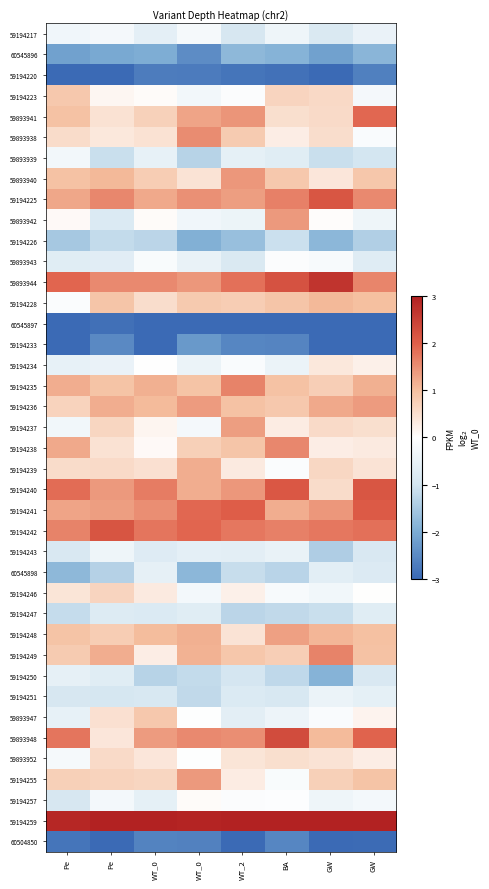

Reading right to left, extract all data points from this chart.

59194217: GW=-0.5	GW=-0.9	BA=-0.4	WT_2=-0.9	WT_0=-0.2	WT_0=-0.6	Pe=-0.2	Pe=-0.3
60545896: GW=-1.8	GW=-2.2	BA=-1.9	WT_2=-1.8	WT_0=-2.5	WT_0=-2.0	Pe=-2.0	Pe=-2.2
59194220: GW=-2.7	GW=-3.0	BA=-2.9	WT_2=-2.8	WT_0=-2.7	WT_0=-2.7	Pe=-3.0	Pe=-3.0
59194223: GW=-0.2	GW=0.6	BA=0.7	WT_2=-0.1	WT_0=-0.3	WT_0=0.0	Pe=0.1	Pe=0.9
59893941: GW=1.9	GW=0.6	BA=0.5	WT_2=1.4	WT_0=1.3	WT_0=0.7	Pe=0.5	Pe=1.0
59893938: GW=-0.1	GW=0.5	BA=0.3	WT_2=0.8	WT_0=1.5	WT_0=0.5	Pe=0.4	Pe=0.6
59893939: GW=-1.0	GW=-1.1	BA=-0.7	WT_2=-0.6	WT_0=-1.3	WT_0=-0.6	Pe=-1.1	Pe=-0.3
59893940: GW=0.9	GW=0.4	BA=0.9	WT_2=1.4	WT_0=0.4	WT_0=0.8	Pe=1.1	Pe=1.0
59194225: GW=1.6	GW=2.1	BA=1.6	WT_2=1.3	WT_0=1.5	WT_0=1.2	Pe=1.6	Pe=1.3
59893942: GW=-0.4	GW=0.0	BA=1.4	WT_2=-0.4	WT_0=-0.3	WT_0=0.1	Pe=-0.8	Pe=0.1
59194226: GW=-1.4	GW=-1.8	BA=-1.1	WT_2=-1.7	WT_0=-1.9	WT_0=-1.3	Pe=-1.2	Pe=-1.5
59893943: GW=-0.7	GW=-0.2	BA=-0.1	WT_2=-0.9	WT_0=-0.5	WT_0=-0.1	Pe=-0.7	Pe=-0.7
59893944: GW=1.6	GW=2.7	BA=2.2	WT_2=1.8	WT_0=1.4	WT_0=1.6	Pe=1.6	Pe=1.9
59194228: GW=1.0	GW=1.1	BA=0.9	WT_2=0.8	WT_0=0.8	WT_0=0.5	Pe=0.9	Pe=-0.1
60545897: GW=-3.0	GW=-3.0	BA=-3.0	WT_2=-3.0	WT_0=-3.0	WT_0=-3.0	Pe=-2.9	Pe=-3.0
59194233: GW=-3.0	GW=-3.0	BA=-2.6	WT_2=-2.6	WT_0=-2.3	WT_0=-3.0	Pe=-2.5	Pe=-3.0
59194234: GW=0.2	GW=0.4	BA=-0.4	WT_2=-0.1	WT_0=-0.5	WT_0=-0.0	Pe=-0.5	Pe=-0.5
59194235: GW=1.2	GW=0.8	BA=1.0	WT_2=1.6	WT_0=0.9	WT_0=1.2	Pe=0.9	Pe=1.2
59194236: GW=1.4	GW=1.2	BA=0.9	WT_2=0.9	WT_0=1.4	WT_0=1.0	Pe=1.2	Pe=0.7
59194237: GW=0.5	GW=0.6	BA=0.3	WT_2=1.3	WT_0=-0.2	WT_0=0.2	Pe=0.6	Pe=-0.3
59194238: GW=0.3	GW=0.3	BA=1.6	WT_2=0.9	WT_0=0.7	WT_0=0.1	Pe=0.5	Pe=1.2
59194239: GW=0.4	GW=0.6	BA=-0.1	WT_2=0.3	WT_0=1.2	WT_0=0.5	Pe=0.6	Pe=0.6
59194240: GW=2.1	GW=0.5	BA=2.1	WT_2=1.4	WT_0=1.2	WT_0=1.7	Pe=1.4	Pe=1.9
59194241: GW=2.1	GW=1.4	BA=1.2	WT_2=2.0	WT_0=1.9	WT_0=1.5	Pe=1.4	Pe=1.3
59194242: GW=1.8	GW=1.7	BA=1.6	WT_2=1.7	WT_0=1.9	WT_0=1.8	Pe=2.2	Pe=1.6
59194243: GW=-0.9	GW=-1.4	BA=-0.5	WT_2=-0.6	WT_0=-0.6	WT_0=-0.8	Pe=-0.4	Pe=-0.9
60545898: GW=-0.8	GW=-0.7	BA=-1.3	WT_2=-1.1	WT_0=-1.8	WT_0=-0.6	Pe=-1.4	Pe=-1.8
59194246: GW=0.0	GW=-0.3	BA=-0.2	WT_2=0.2	WT_0=-0.3	WT_0=0.3	Pe=0.7	Pe=0.4
59194247: GW=-0.7	GW=-1.1	BA=-1.2	WT_2=-1.3	WT_0=-0.7	WT_0=-0.8	Pe=-0.8	Pe=-1.2
59194248: GW=1.0	GW=1.1	BA=1.3	WT_2=0.4	WT_0=1.2	WT_0=1.0	Pe=0.8	Pe=0.9
59194249: GW=1.0	GW=1.6	BA=0.8	WT_2=0.9	WT_0=1.1	WT_0=0.3	Pe=1.2	Pe=0.8
59194250: GW=-0.9	GW=-1.9	BA=-1.2	WT_2=-1.0	WT_0=-1.2	WT_0=-1.3	Pe=-0.7	Pe=-0.6
59194251: GW=-0.6	GW=-0.5	BA=-0.9	WT_2=-0.8	WT_0=-1.2	WT_0=-0.9	Pe=-0.9	Pe=-0.9
59893947: GW=0.2	GW=-0.1	BA=-0.4	WT_2=-0.6	WT_0=-0.0	WT_0=0.8	Pe=0.5	Pe=-0.6
59893948: GW=2.0	GW=1.0	BA=2.3	WT_2=1.5	WT_0=1.6	WT_0=1.4	Pe=0.4	Pe=1.8
59893952: GW=0.3	GW=0.4	BA=0.5	WT_2=0.4	WT_0=-0.0	WT_0=0.4	Pe=0.6	Pe=-0.2
59194255: GW=0.9	GW=0.7	BA=-0.2	WT_2=0.3	WT_0=1.4	WT_0=0.6	Pe=0.7	Pe=0.7
59194257: GW=-0.3	GW=-0.4	BA=-0.1	WT_2=-0.1	WT_0=0.1	WT_0=-0.6	Pe=-0.3	Pe=-0.9
59194259: GW=3.0	GW=3.0	BA=3.0	WT_2=3.0	WT_0=2.9	WT_0=3.0	Pe=3.0	Pe=2.9
60504850: GW=-3.0	GW=-3.0	BA=-2.6	WT_2=-3.0	WT_0=-2.6	WT_0=-2.6	Pe=-3.0	Pe=-2.8